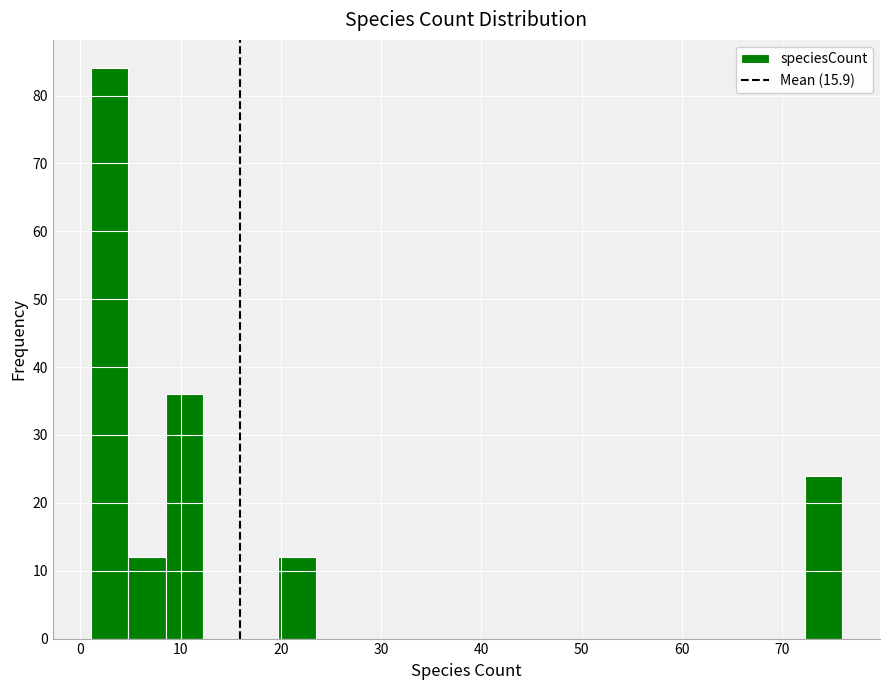

Around what value on the x-axis is the tallest bar? Give the approximate position of its centre, as read against the axis.

3